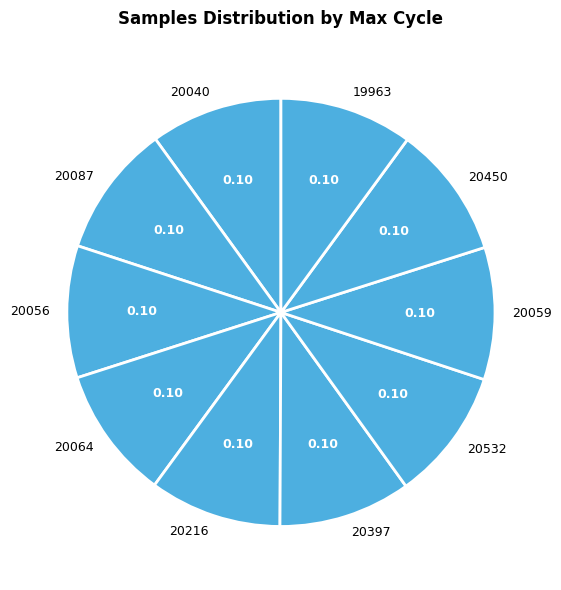

How many segments does this pie chart have?

10